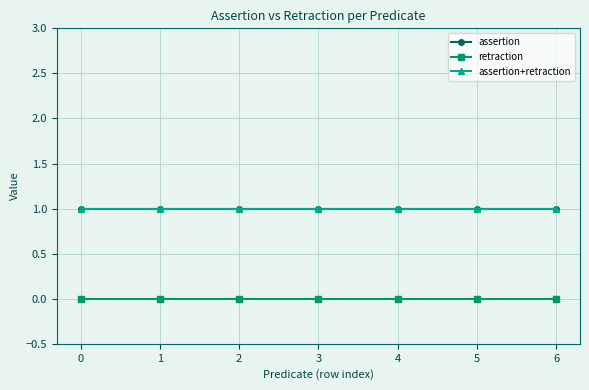

What is the value of the assertion point at the 4th from the left?

1